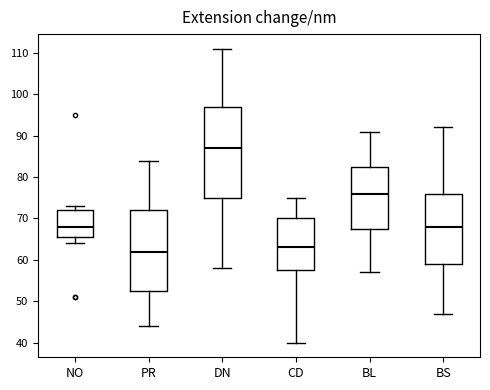

Reading left to right, transcribe this box plot: for each box, give where its median line is, the range the box spans, and where its two whiskers end, as read against the y-axis. The values are not printed on the chart, so give them approximately, as read against the axis.

NO: median 68, box 66 to 72, whiskers 64 to 73
PR: median 62, box 53 to 72, whiskers 44 to 84
DN: median 87, box 75 to 97, whiskers 58 to 111
CD: median 63, box 58 to 70, whiskers 40 to 75
BL: median 76, box 68 to 83, whiskers 57 to 91
BS: median 68, box 59 to 76, whiskers 47 to 92